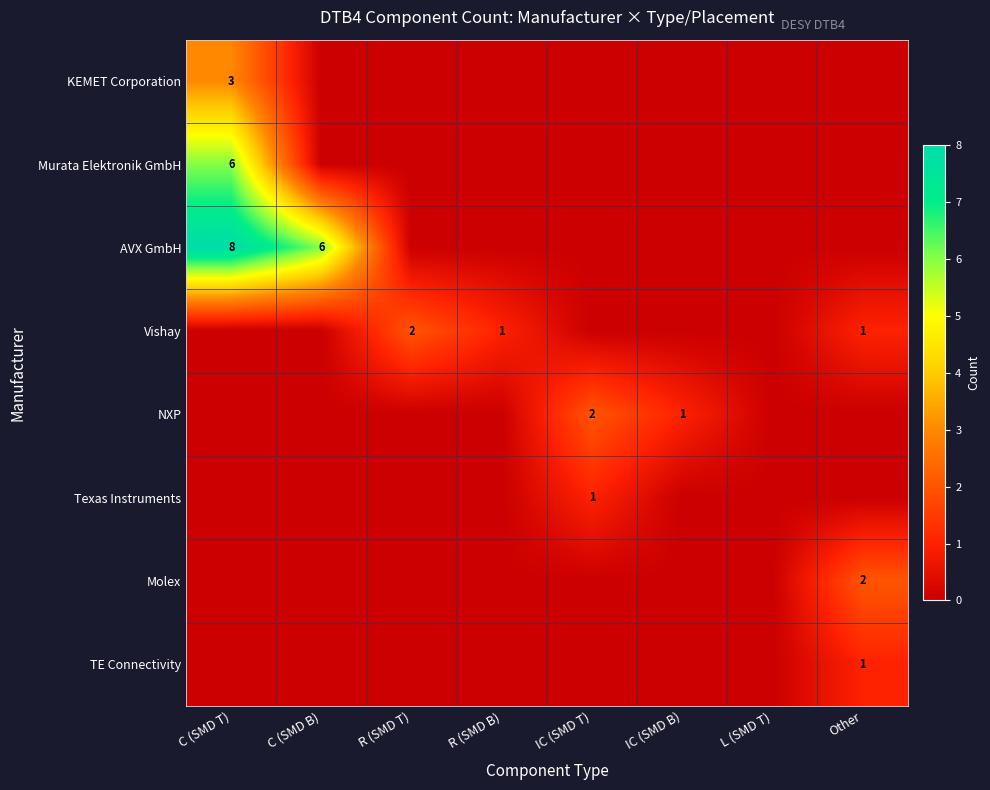

At which category is the sum across all series the highest?

C (SMD T)